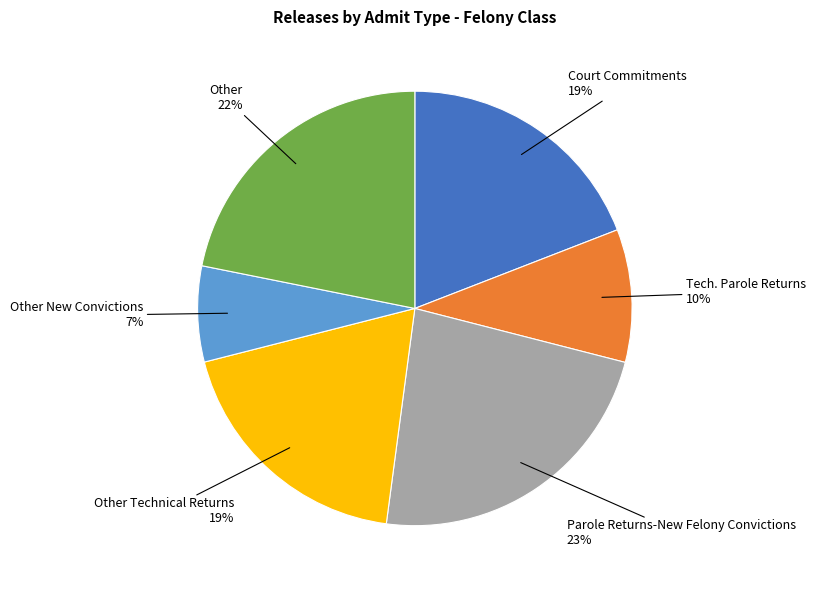

Is there a majority slice in this chart?

No